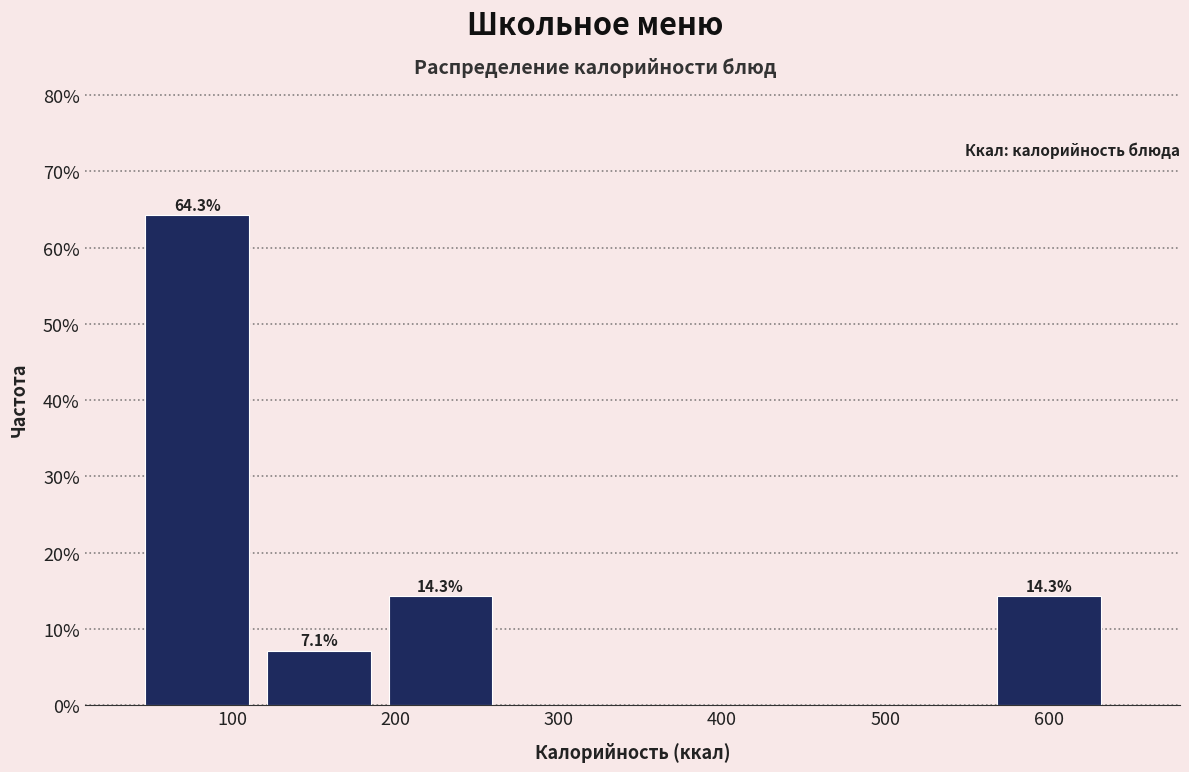

Which range on the x-axis has the tallest bar?

50 to 120